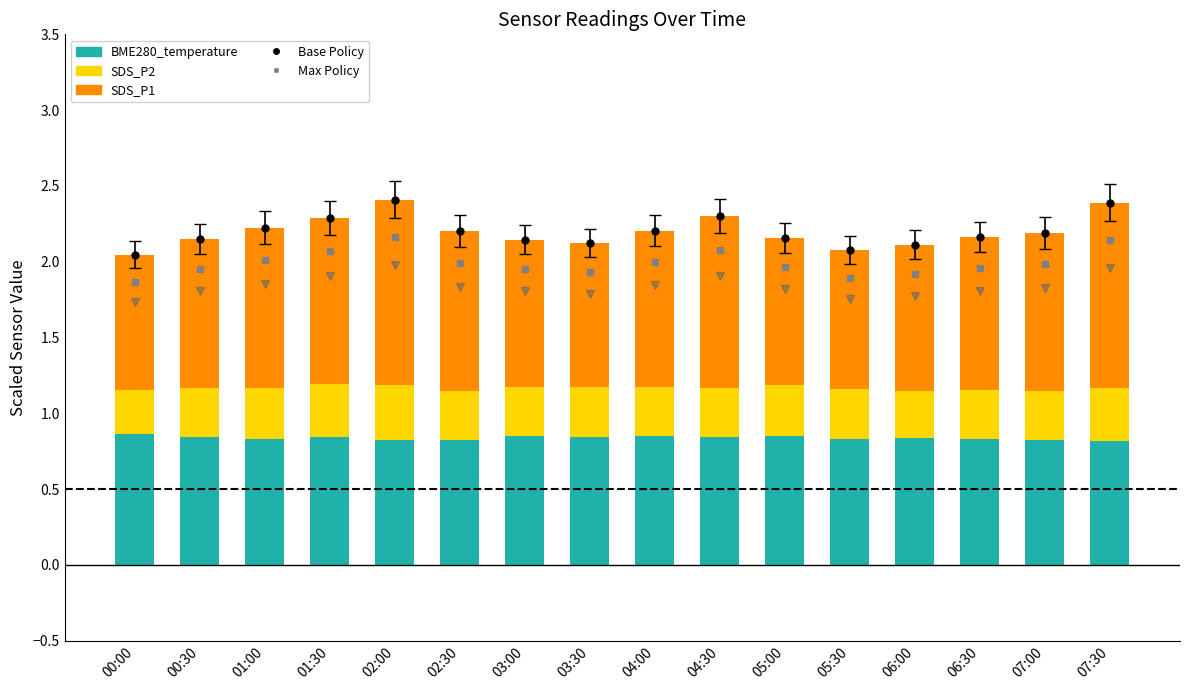

What position from the left is 00:30?

2